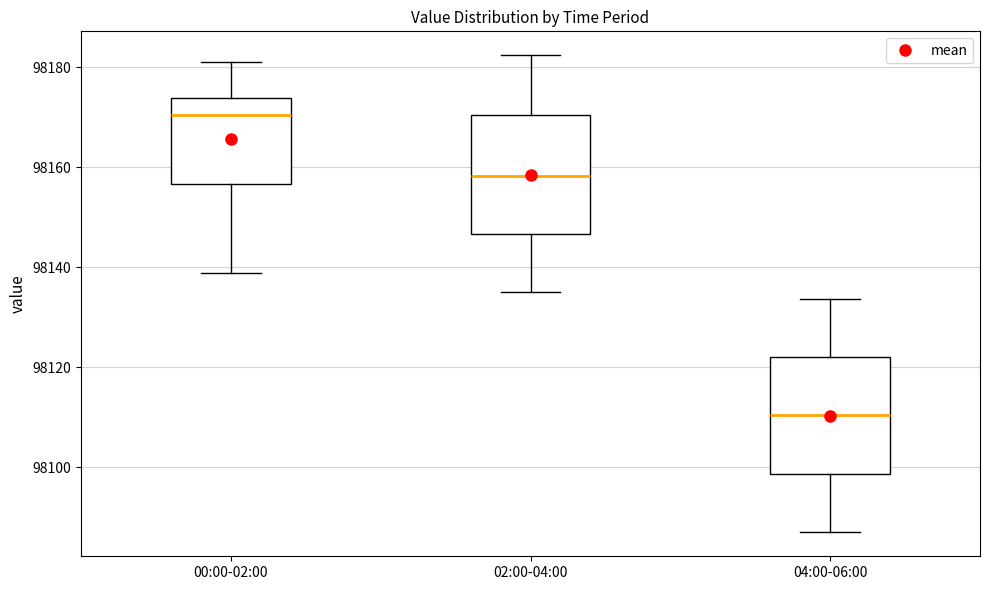

Which box's median line is the highest?

00:00-02:00